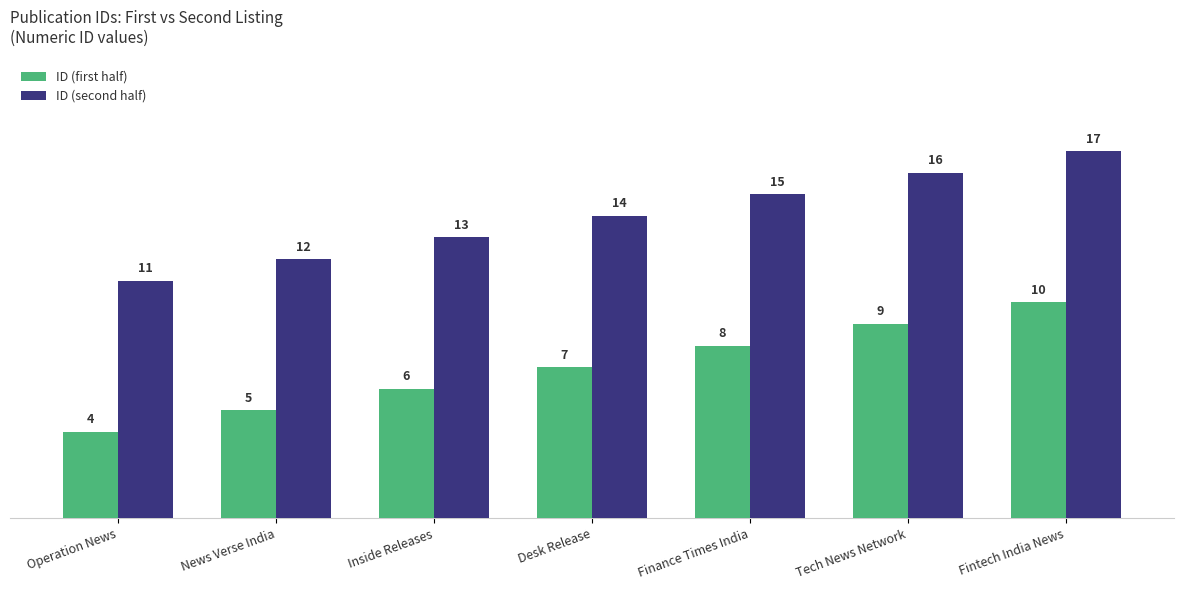

What is the label of the 5th bar from the right?

Inside Releases